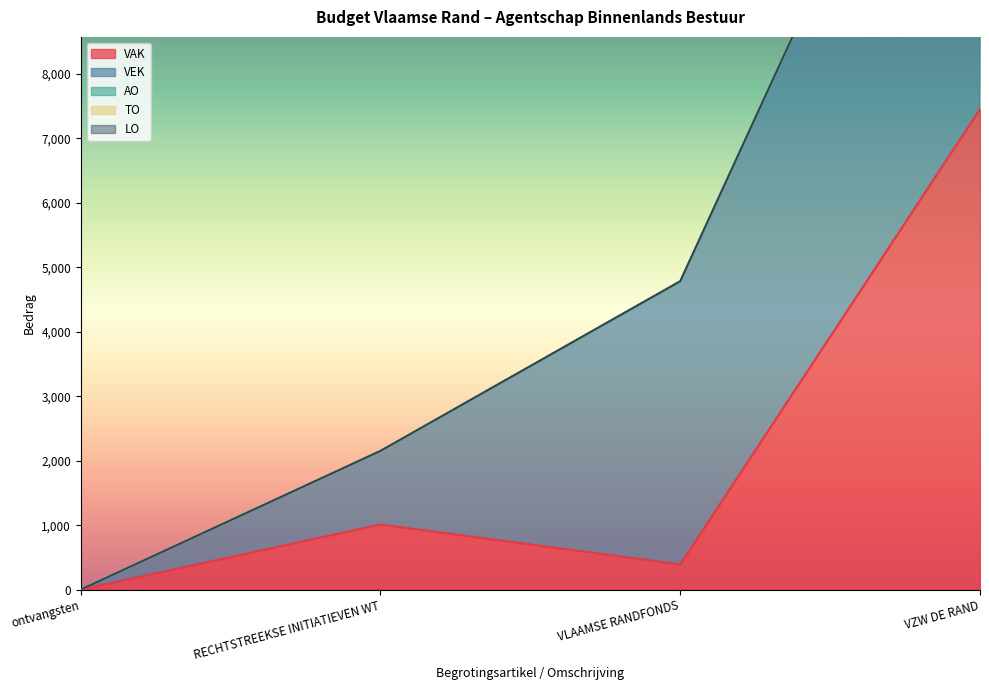

What position from the left is ontvangsten?

1